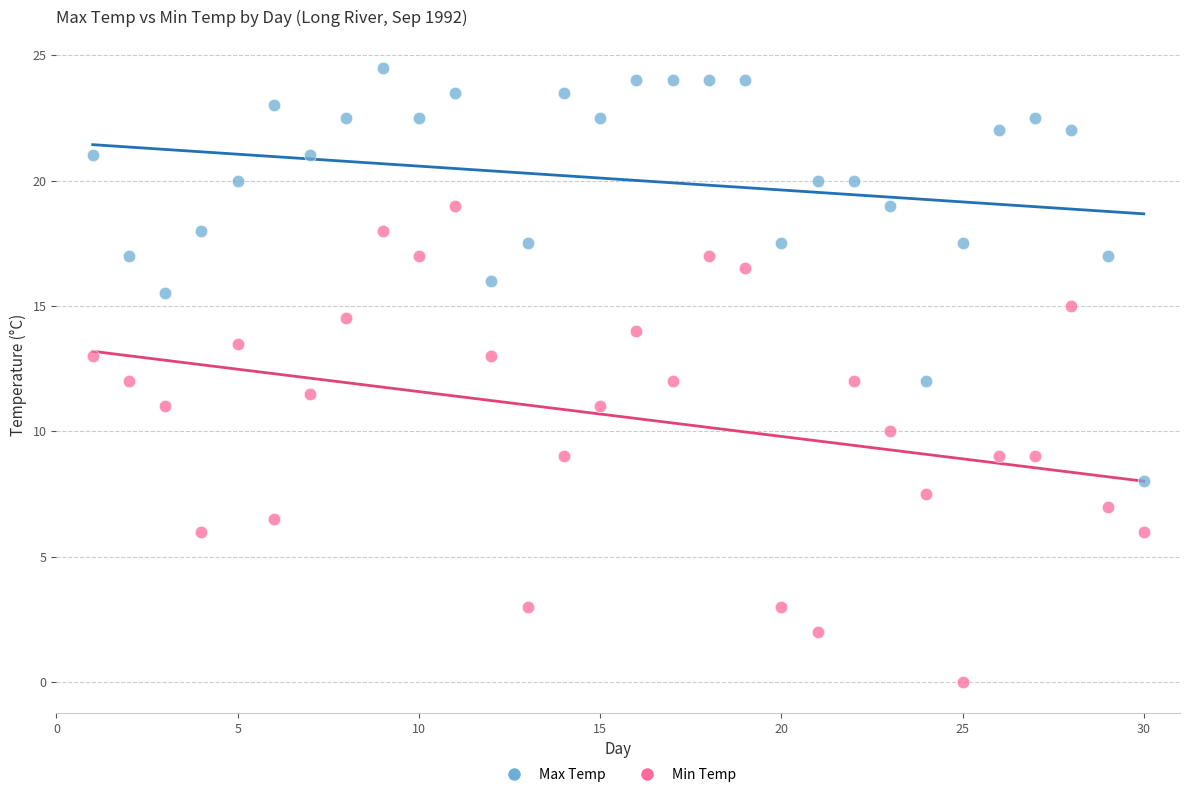

Across all data points, what is the range of X values (max minus min)?

29.0